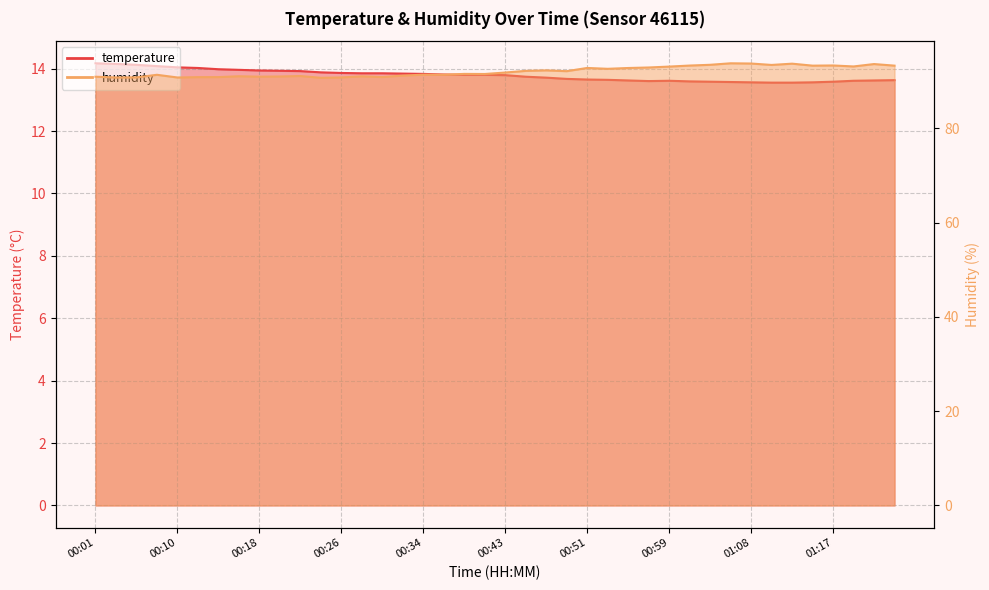

How many lines are shown in the chart?

2